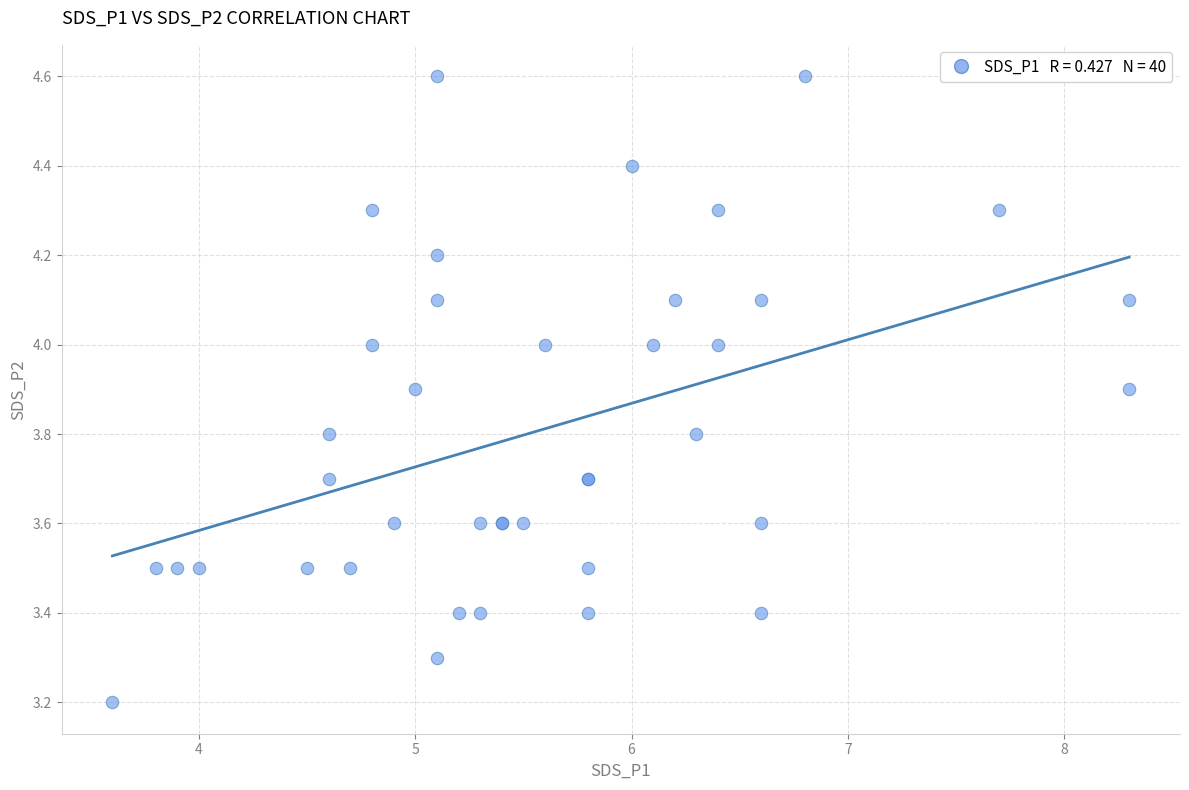

What Y value in the scatter plot is closest to 3?

3.2